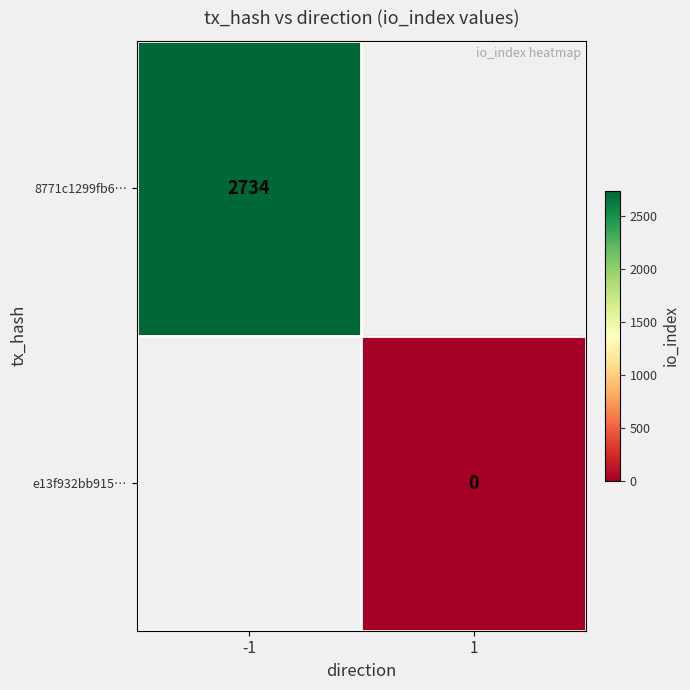

Is the value of e13f932bb915… at 1 greater than the value of 8771c1299fb6… at -1?

No